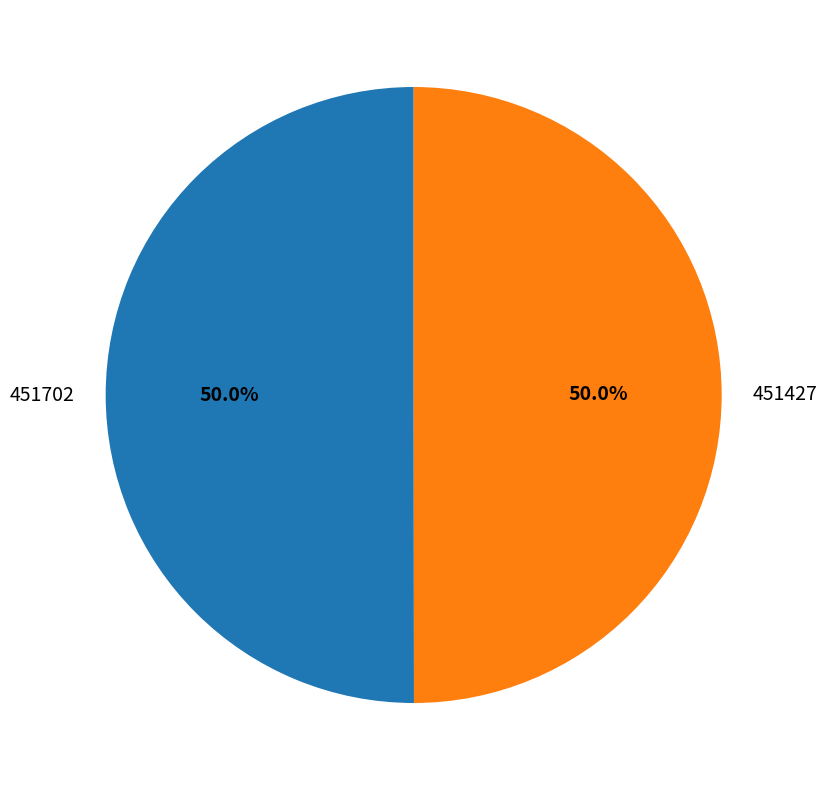

Combined, what portion of the pie is 451427 and 451702?

100.0%